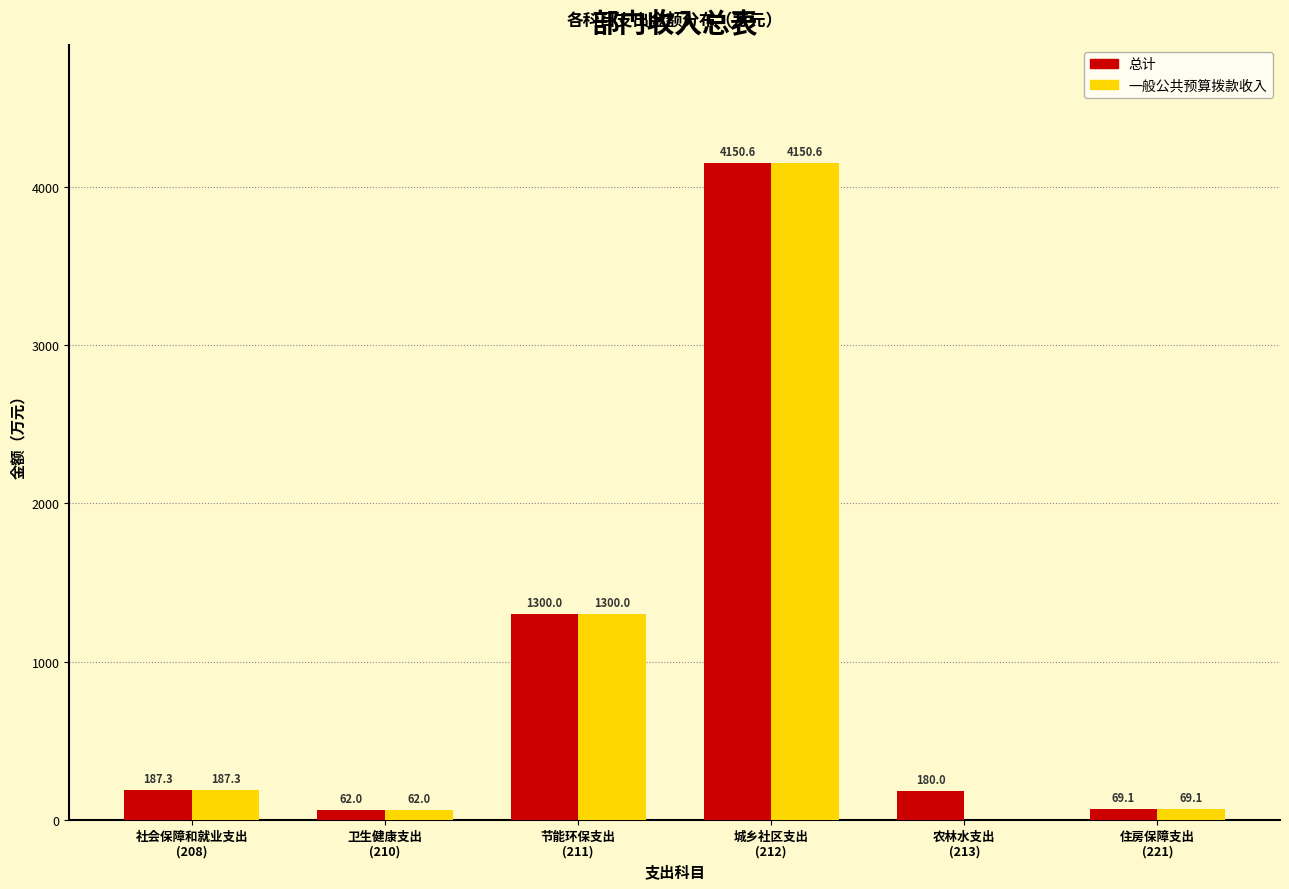

What is the maximum value for 总计?

4150.6